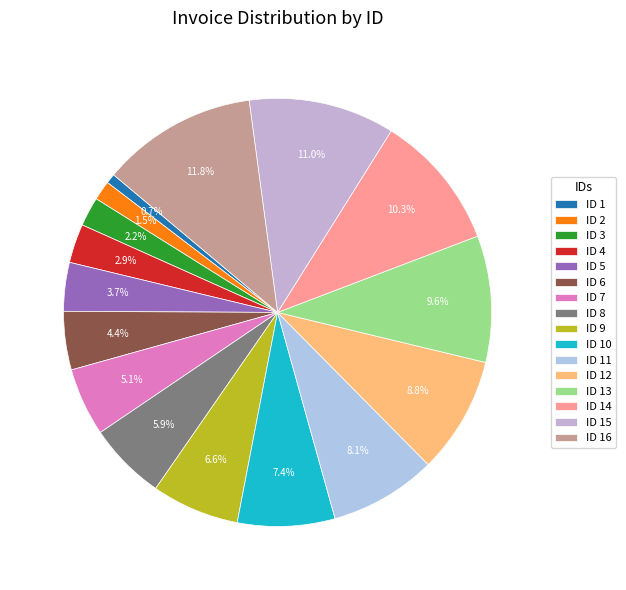

Is ID 3 the majority of the pie?

No